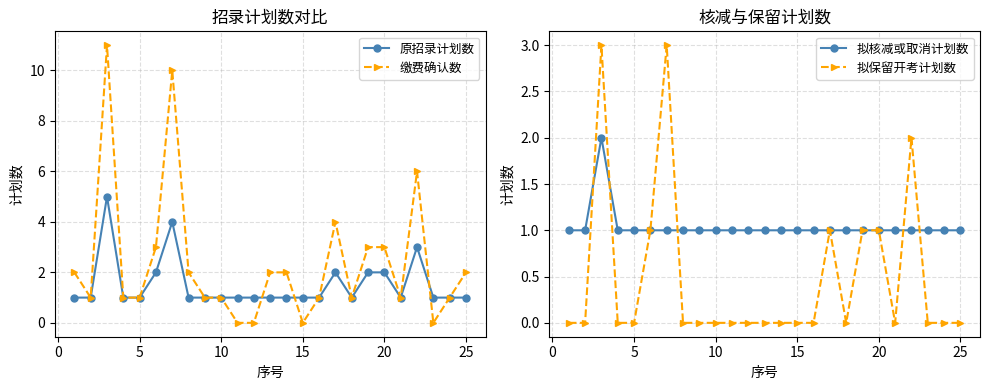

Which series ends up on top after the final intersection of 拟核减或取消计划数 and 拟保留开考计划数?

拟核减或取消计划数